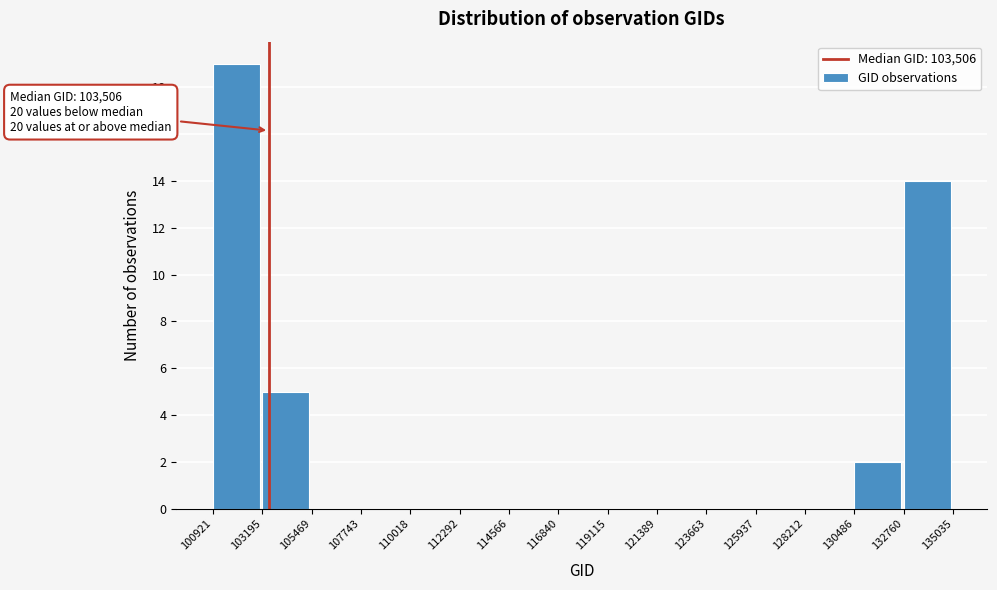

Over which range of the x-axis is the bar tallest?

100921 to 103195